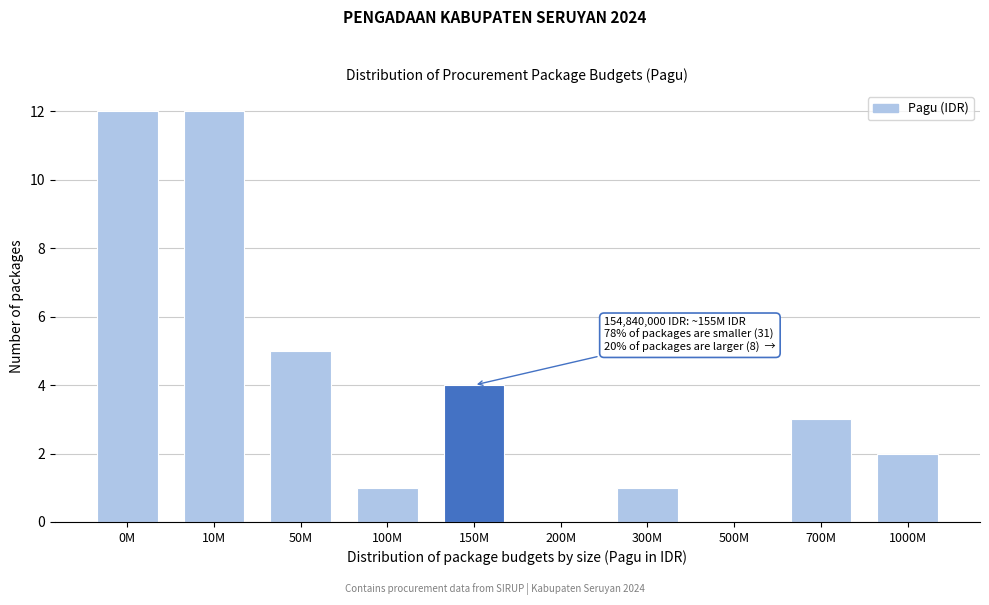

Reading left to right, extract all data points from this chart.

0M=12	10M=12	50M=5	100M=1	150M=4	200M=0	300M=1	500M=0	700M=3	1000M=2